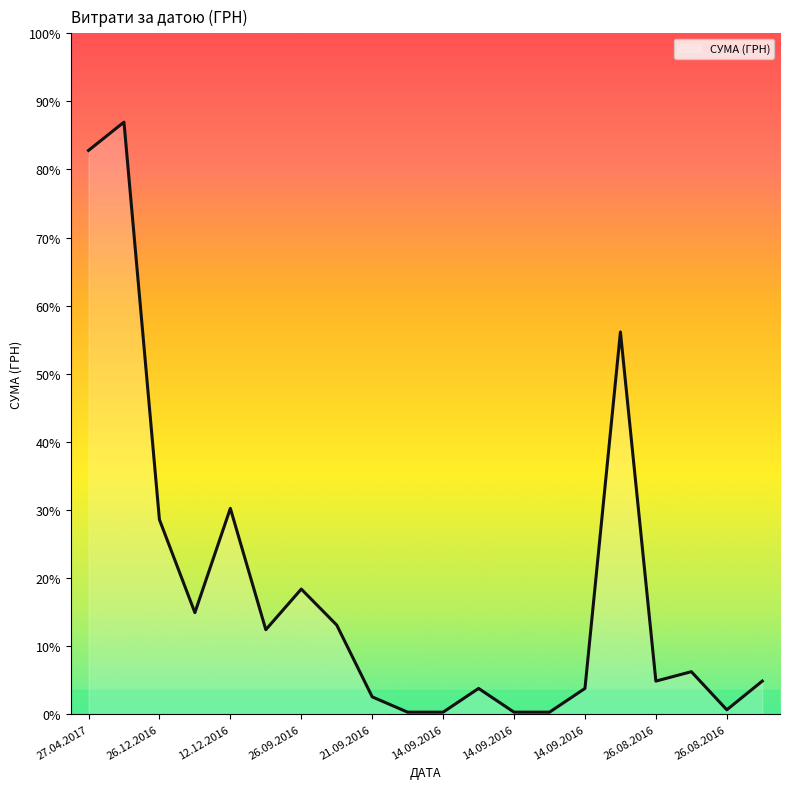

Does the chart display data point markers on the line(s)?

No